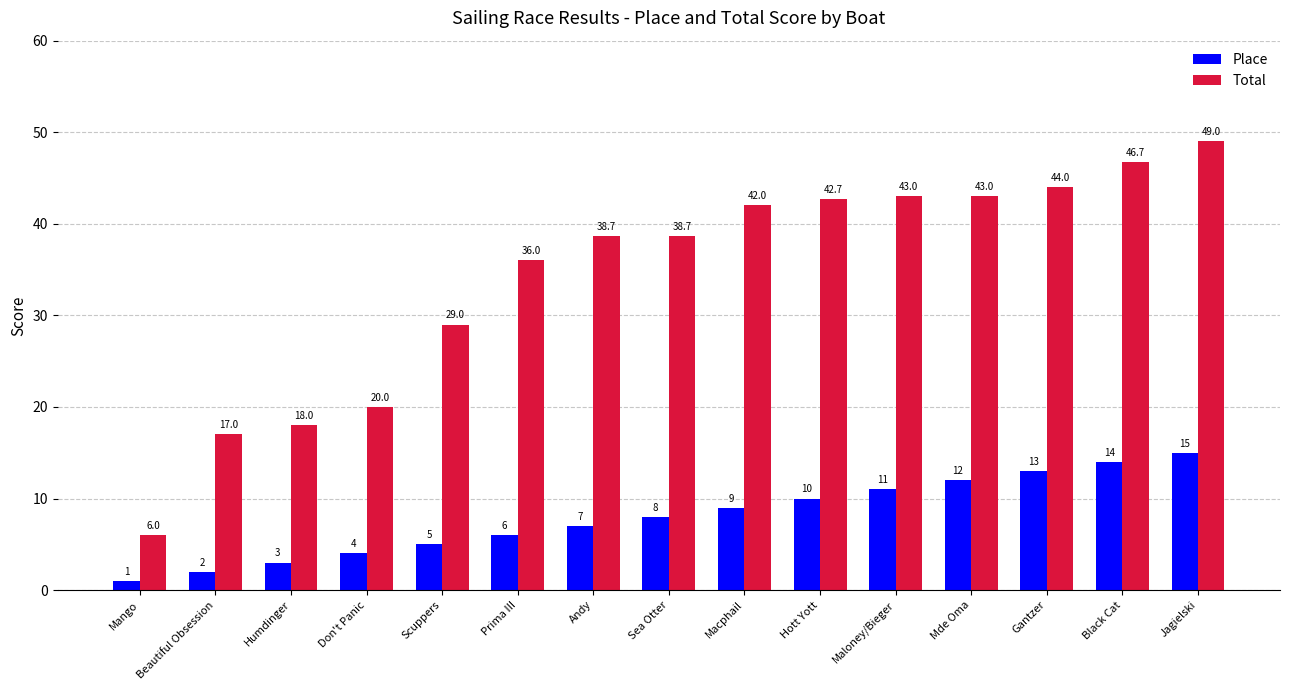

What value does the Total series have at Mango?

6.0